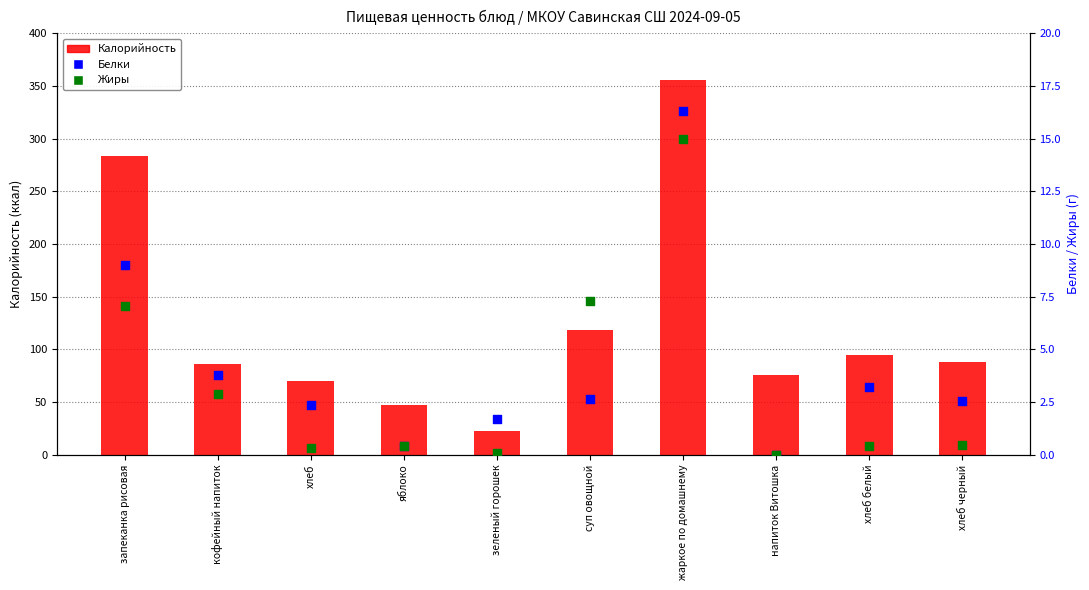

What is the total value across all series at хлеб белый?

98.3